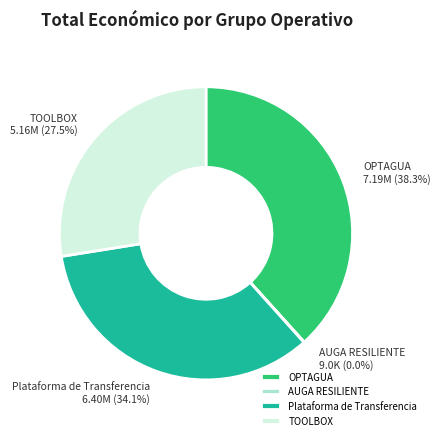

Does any single category account for the majority?

No